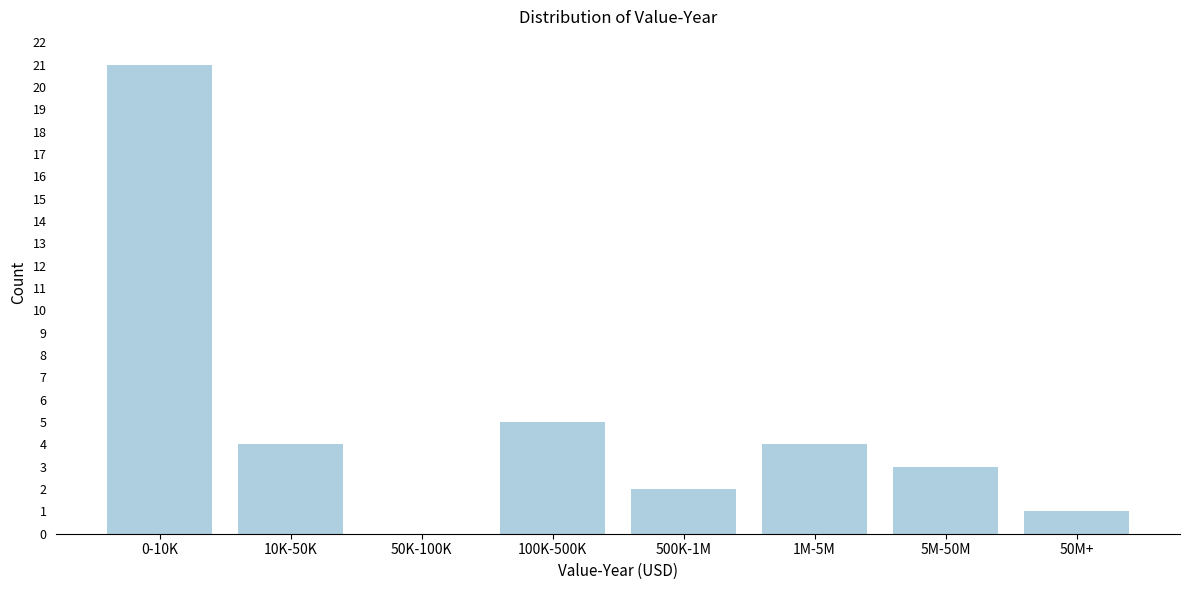

Reading right to left, transcribe all the data shown in this chart.

50M+=1	5M-50M=3	1M-5M=4	500K-1M=2	100K-500K=5	50K-100K=0	10K-50K=4	0-10K=21